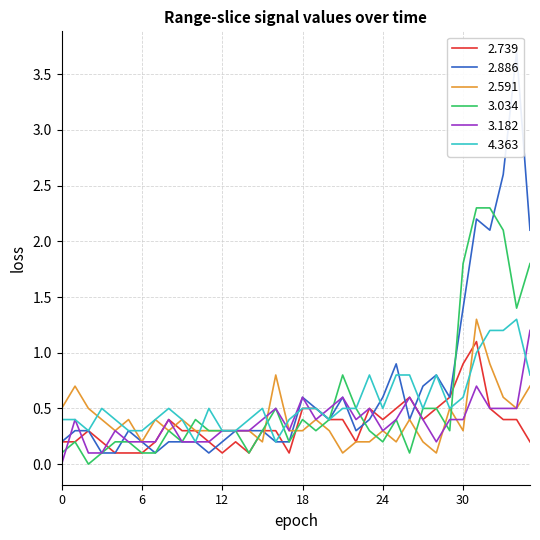

What are all the series names shown in the legend?

2.739, 2.886, 2.591, 3.034, 3.182, 4.363